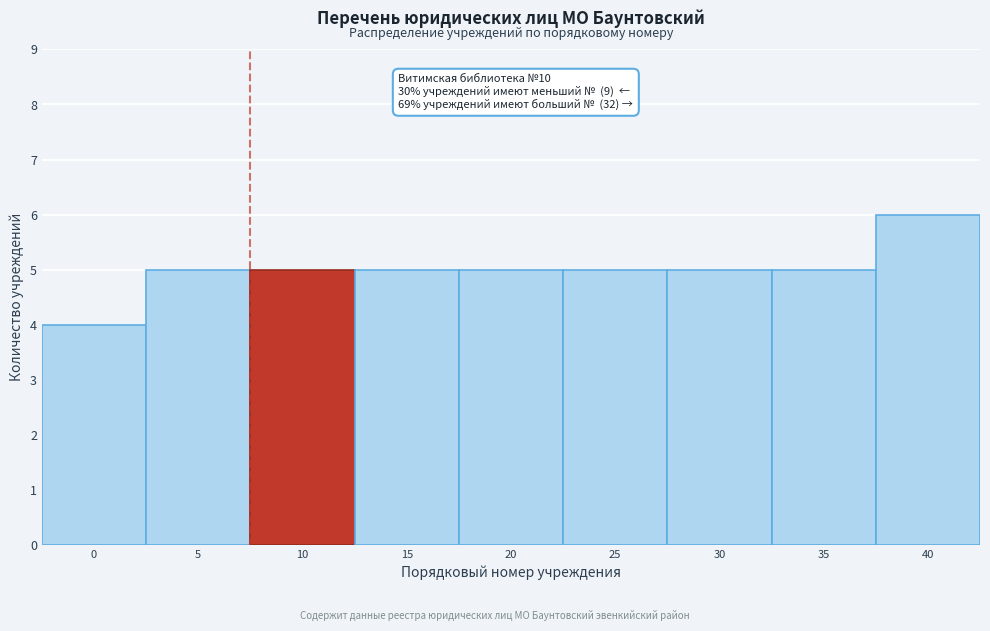

Reading right to left, what are all the values shown in this chart?

40=6	35=5	30=5	25=5	20=5	15=5	10=5	5=5	0=4